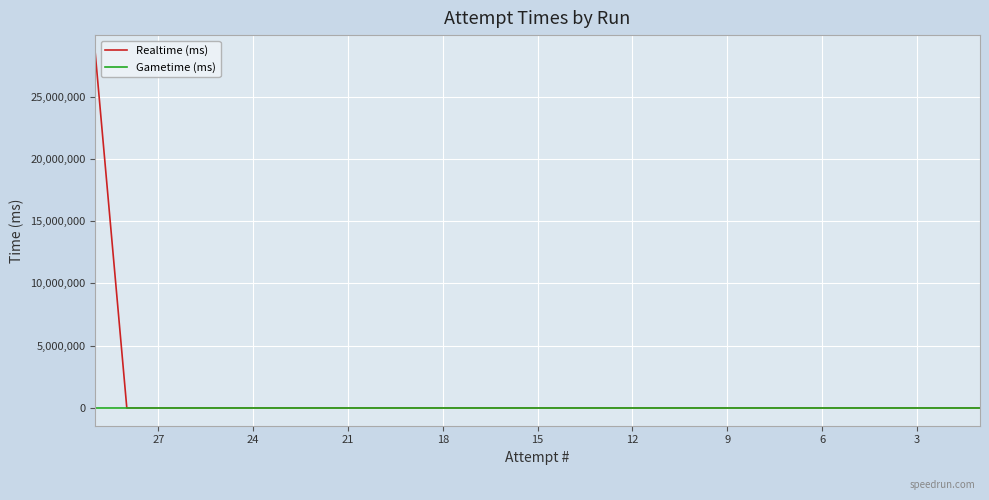

Which series has the largest range (max minus min)?

Realtime (ms)